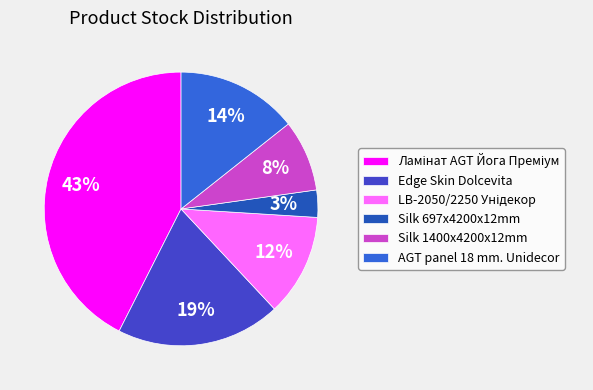

True or false: AGT panel 18 mm. Unidecor accounts for 25% of the total.

False